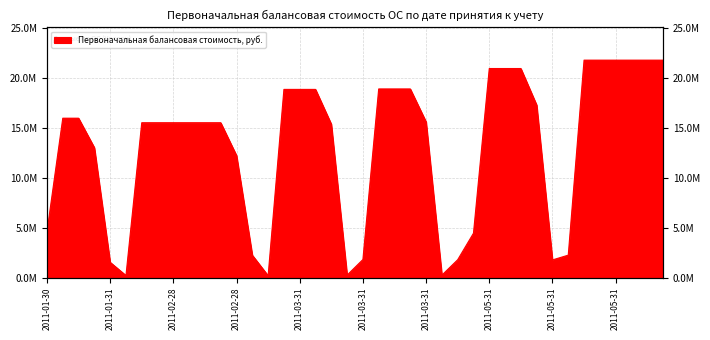

How many lines are shown in the chart?

1